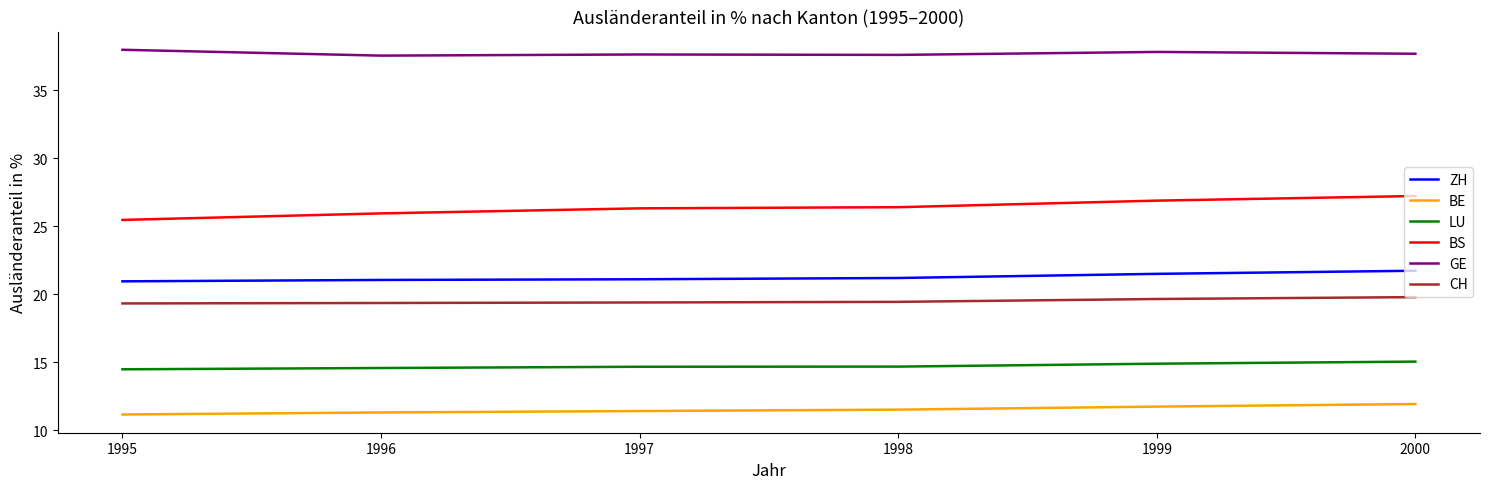

How many categories are shown in the chart?

6